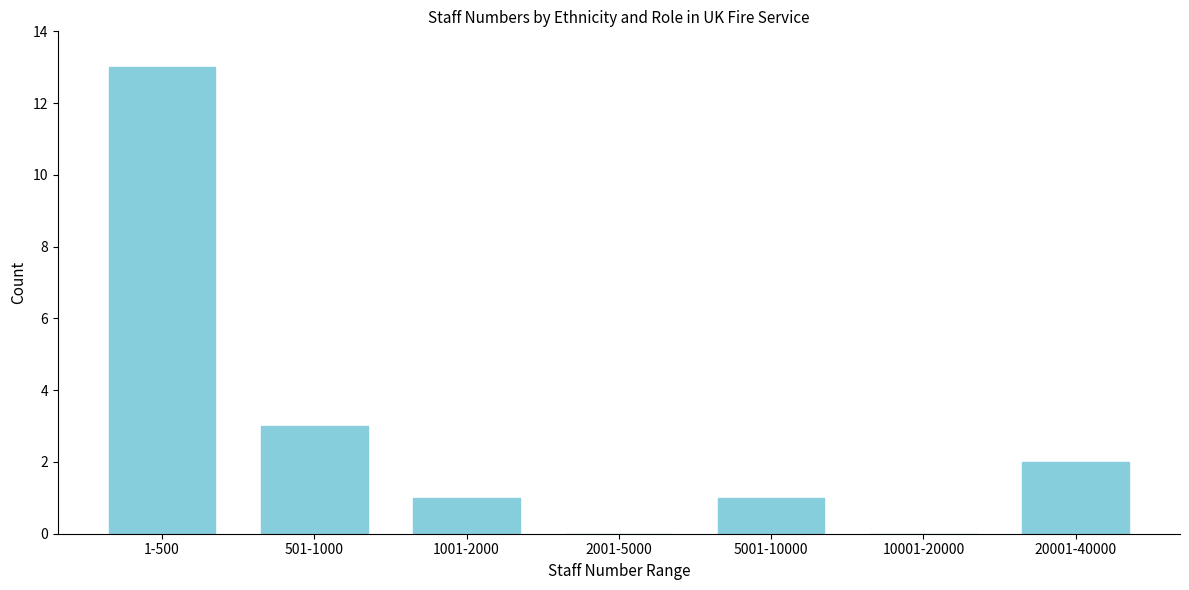

Reading left to right, transcribe all the data shown in this chart.

1-500=13	501-1000=3	1001-2000=1	2001-5000=0	5001-10000=1	10001-20000=0	20001-40000=2